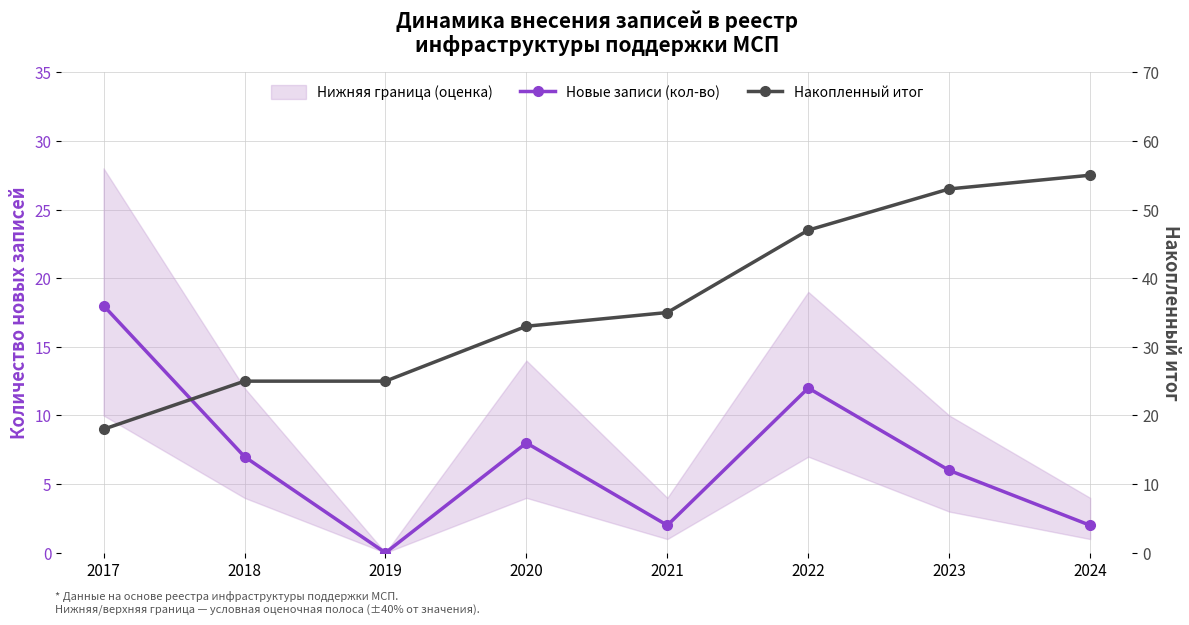

True or false: Новые записи (кол-во) and Накопленный итог cross at least once.

False